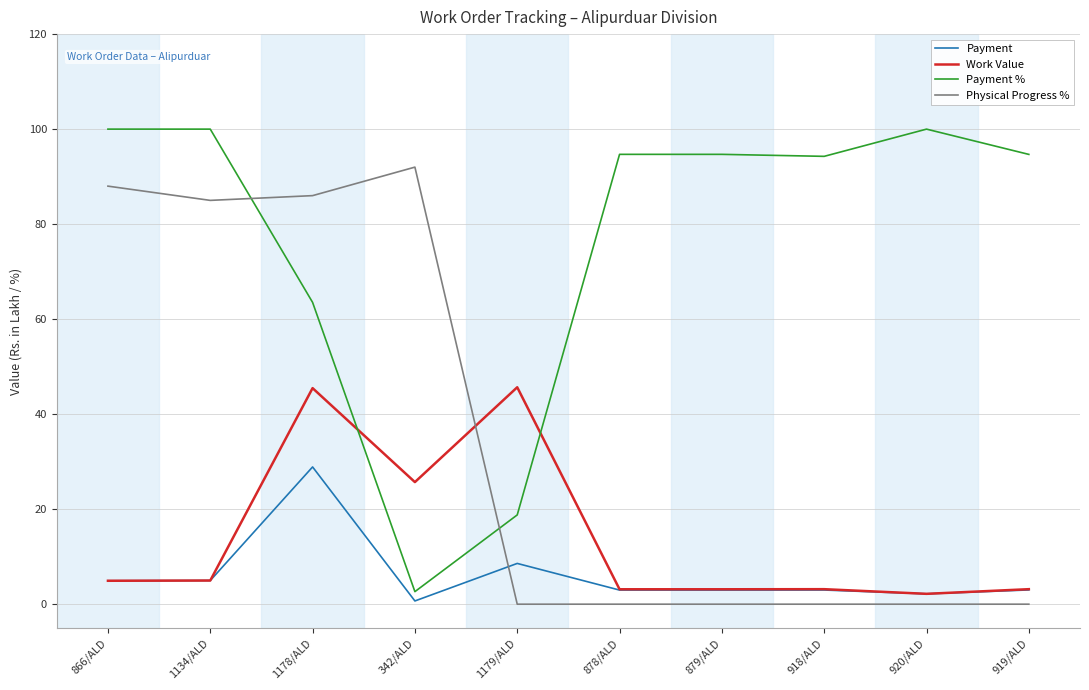

What is the spread (max minus min) of values at 918/ALD?

94.3